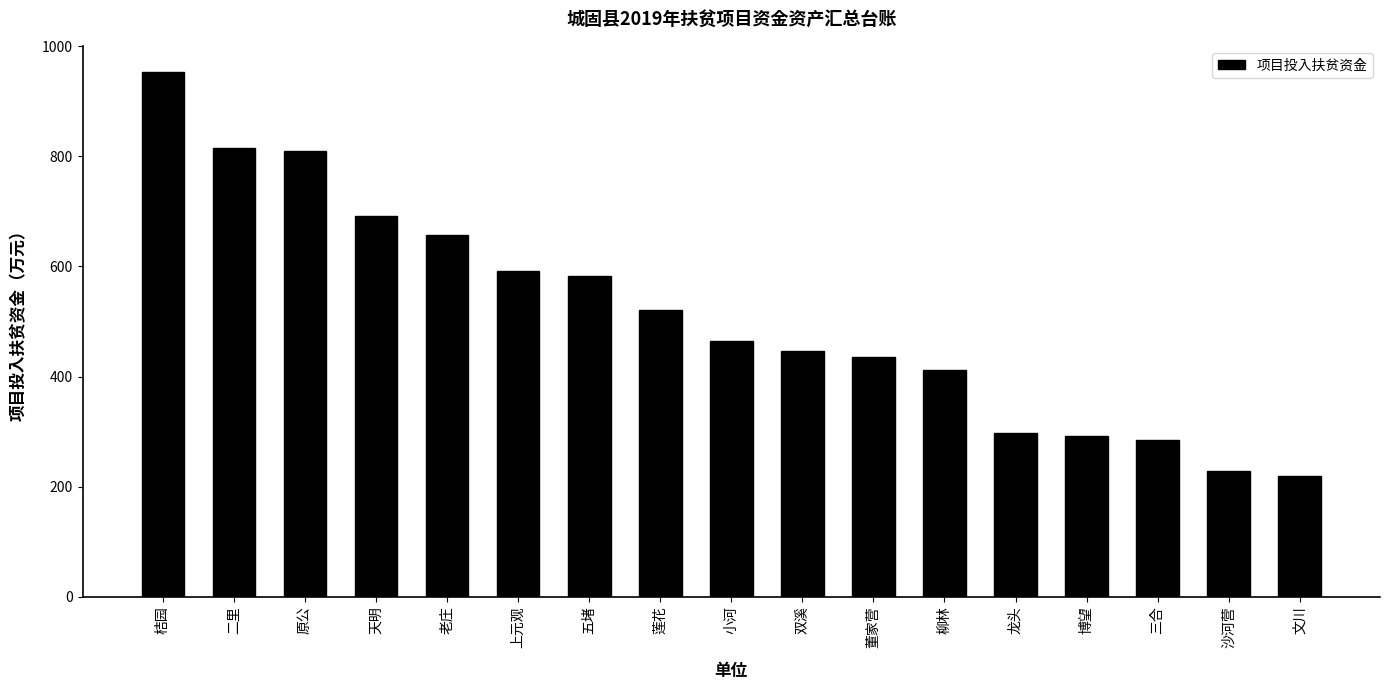

The value at 柳林 is 129.0. True or false?

False